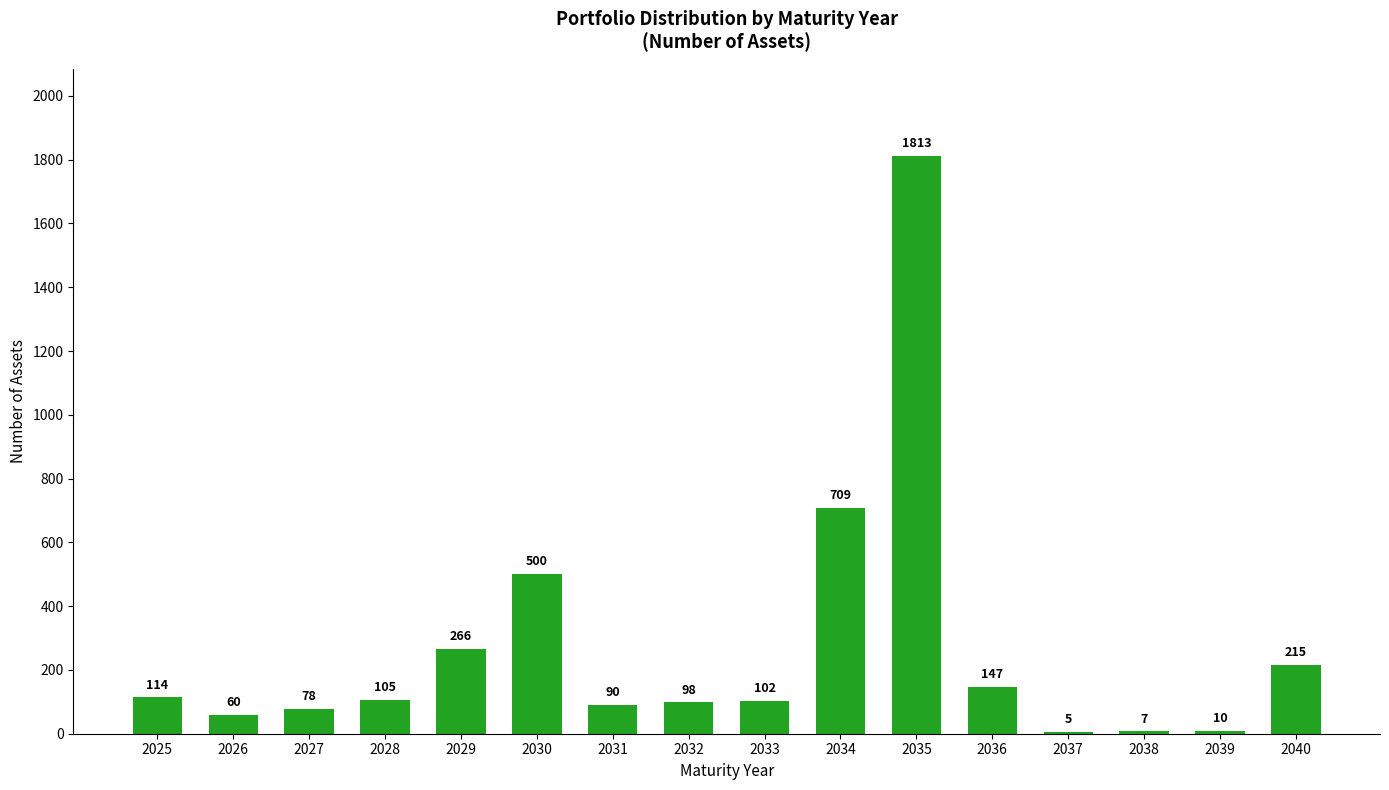

Which category has the highest value across all series?

2035